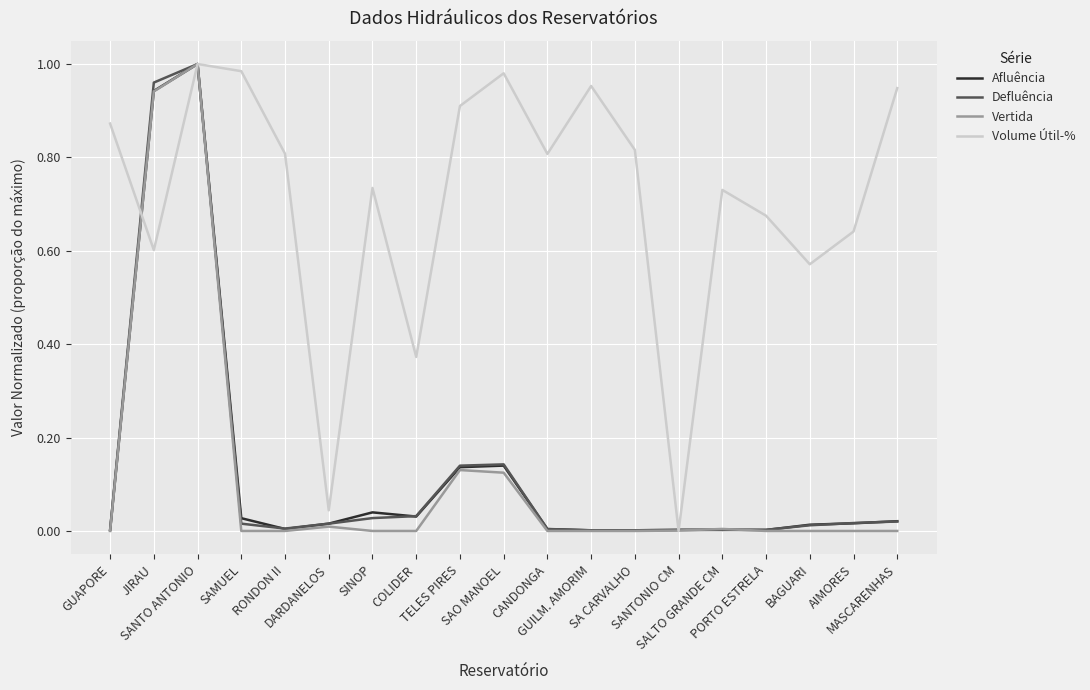

At which category is the sum across all series the highest?

SANTO ANTONIO